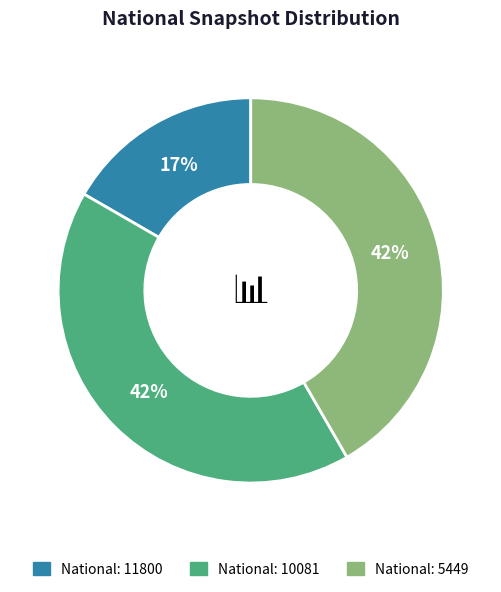

Is there a majority slice in this chart?

No